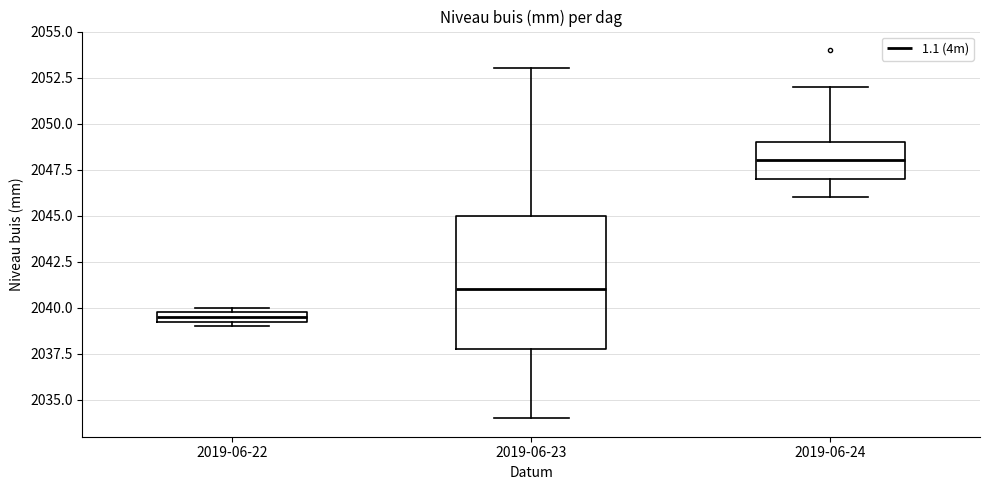

Where does the upper whisker of the box for 2019-06-24 end on the y-axis? The values are not printed on the chart, so give them approximately, as read against the axis.

2052.0